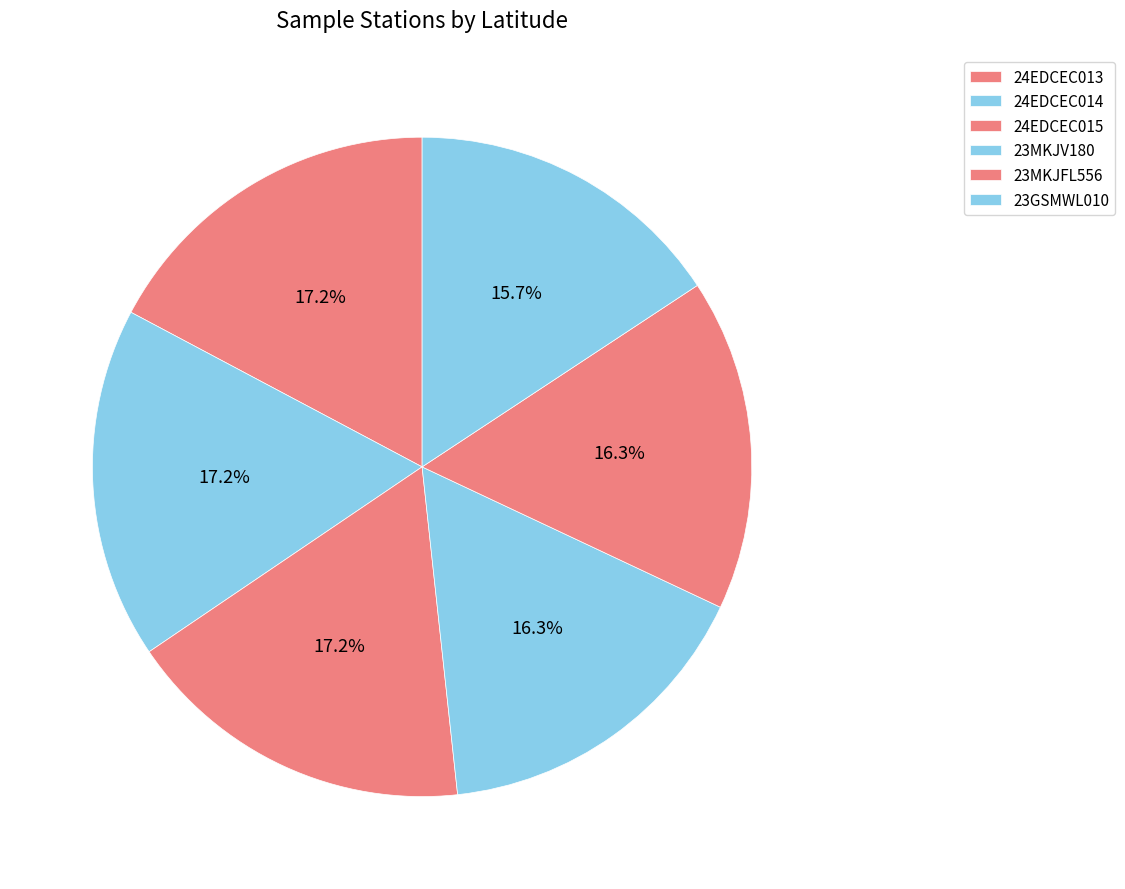

Which has a higher value, 23MKJFL556 or 24EDCEC015?

24EDCEC015